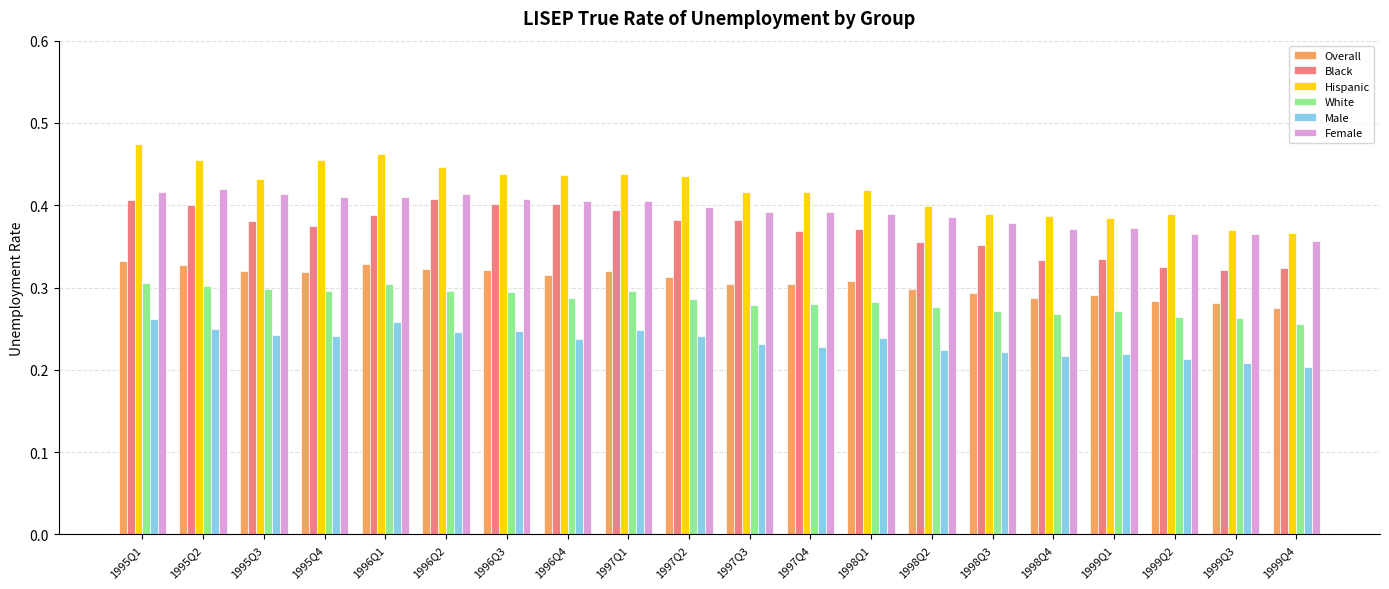

Rank the series at 1997Q3 from highest to lowest value.

Hispanic, Female, Black, Overall, White, Male